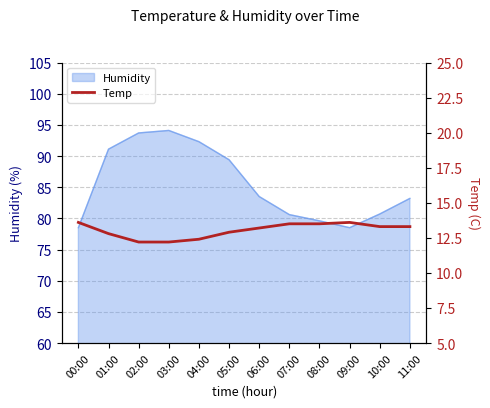

How many lines are shown in the chart?

1